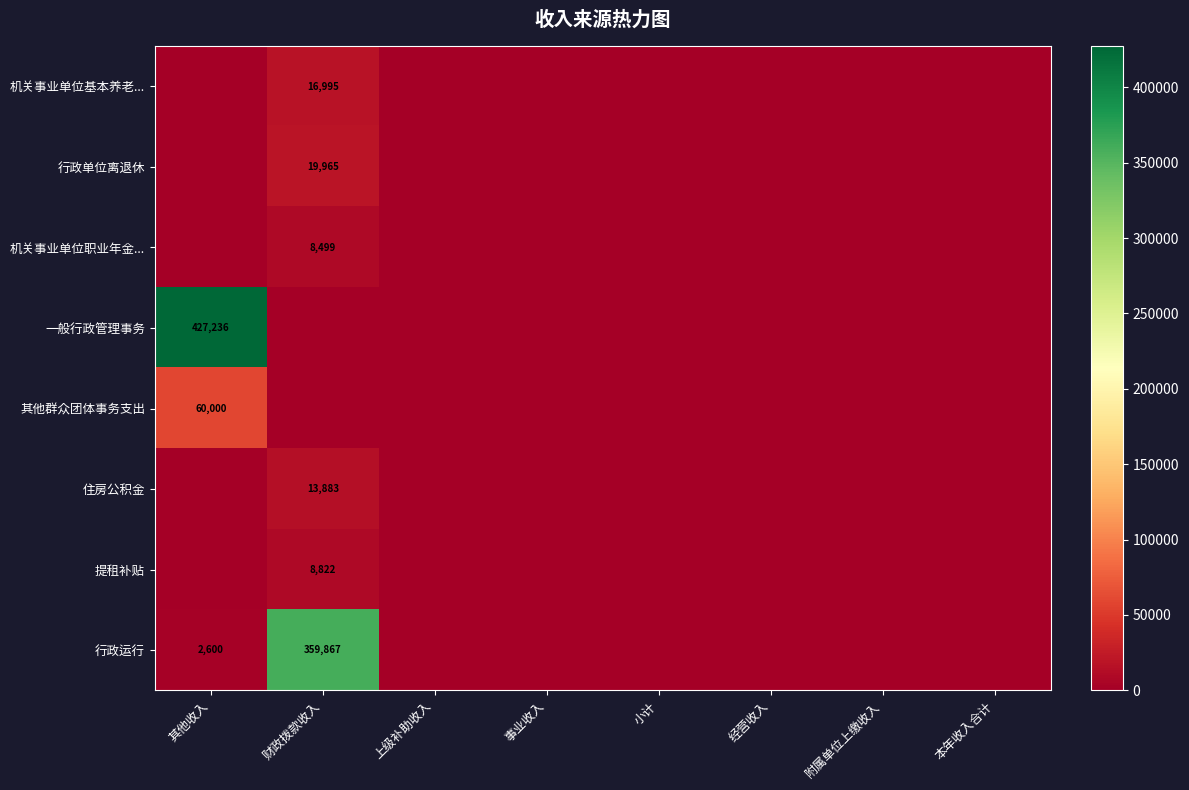

Is it true that 提租补贴 equals 8822 at 财政拨款收入?

True